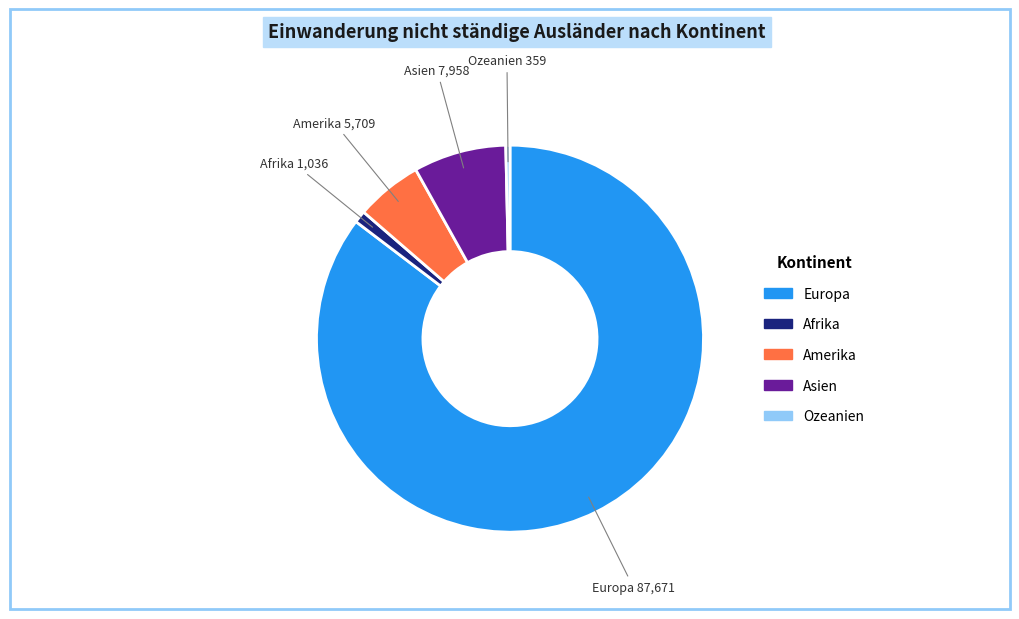

Rank the categories by value from highest to lowest.

Europa, Asien, Amerika, Afrika, Ozeanien